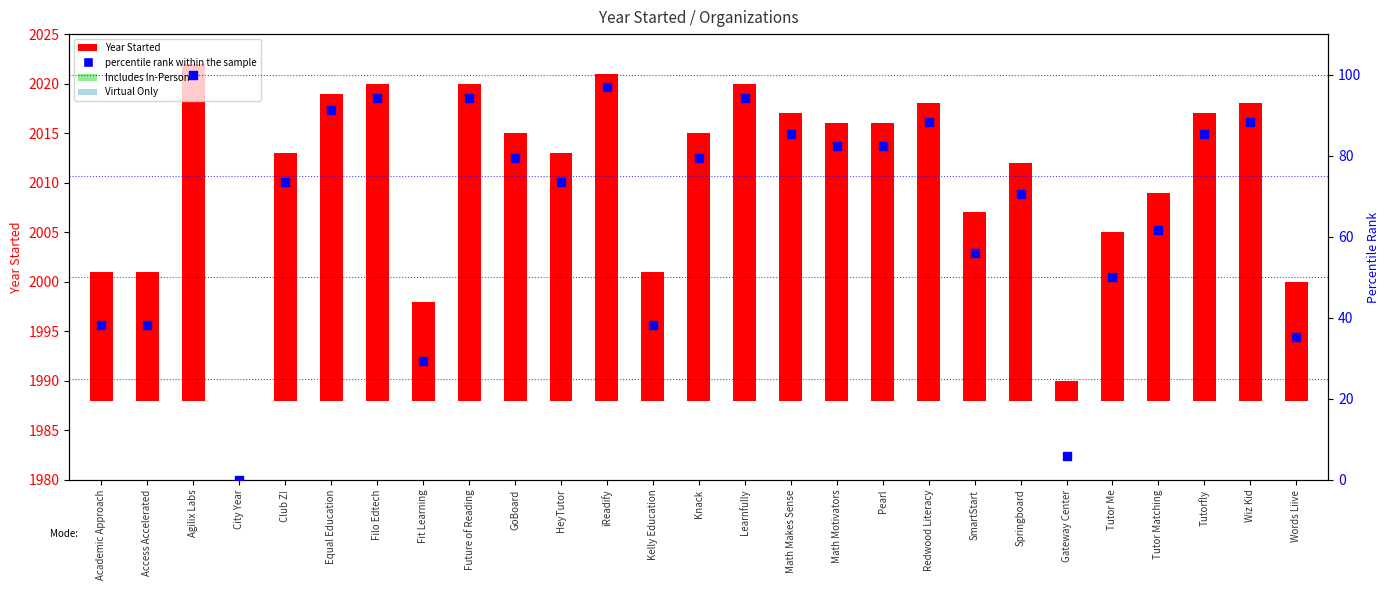

Is the value of percentile rank within the sample at Gateway Center greater than the value of Year Started at Tutorfly?

No